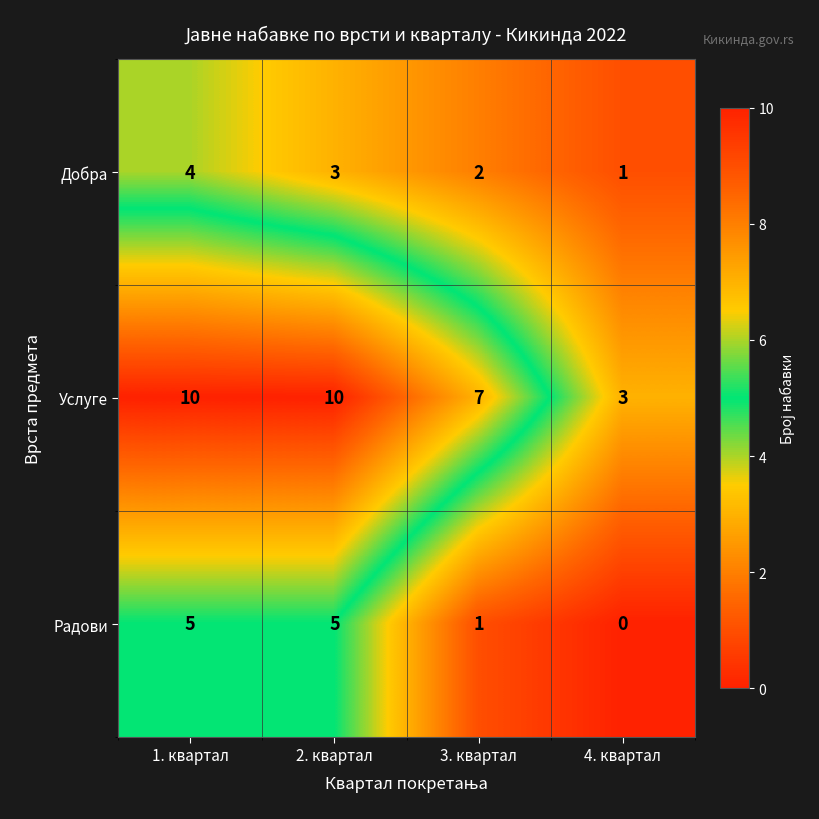

What value does the Услуге series have at 4. квартал?

3